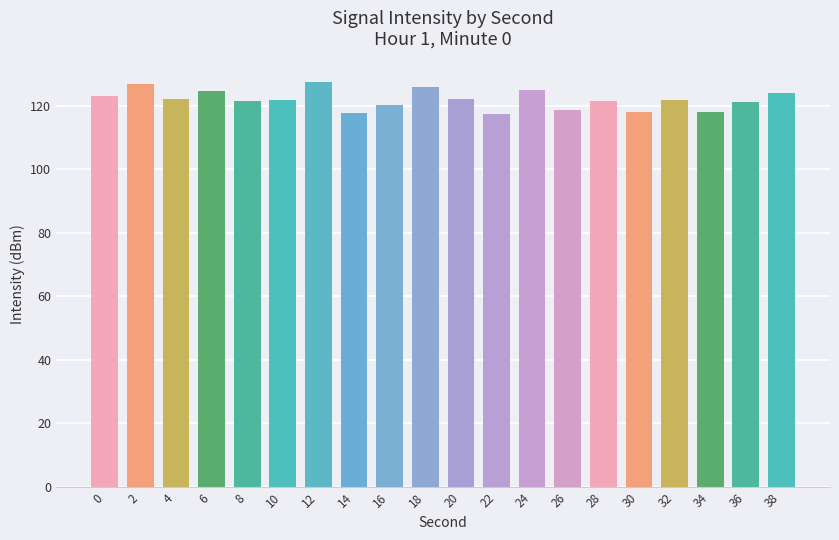

How many series are shown in this chart?

1